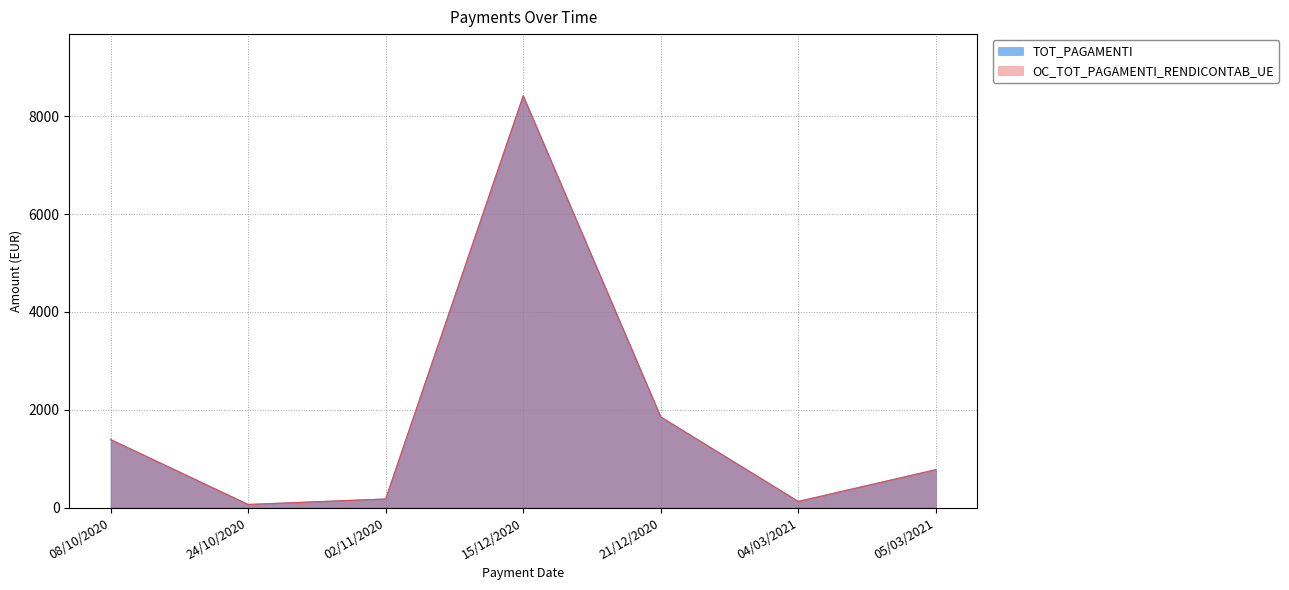

Between 15/12/2020 and 04/03/2021, which series saw the biggest shift?

TOT_PAGAMENTI